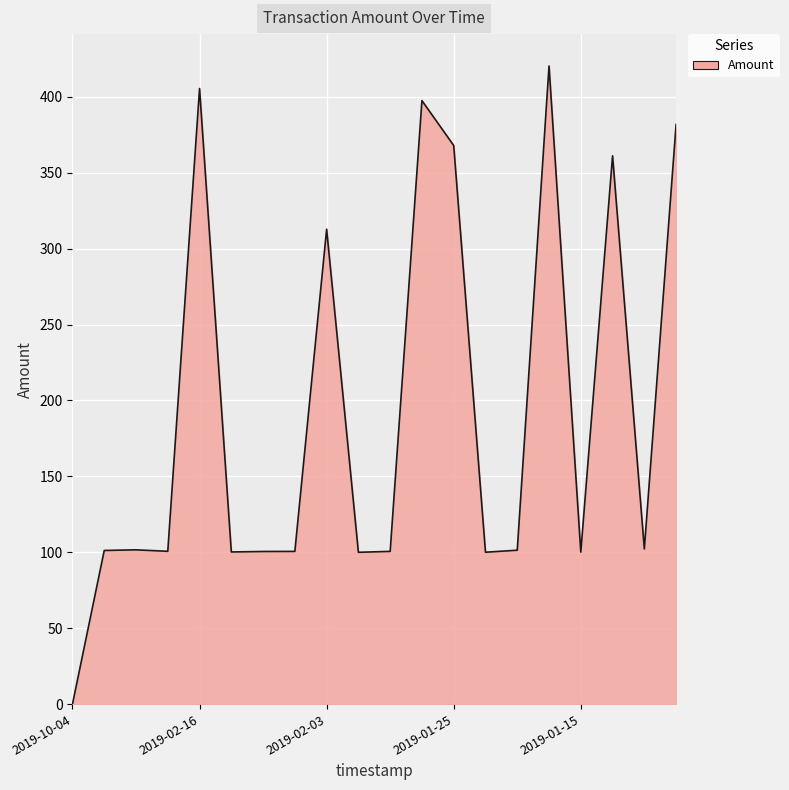

What is the difference between the maximum and minimum values?

420.3